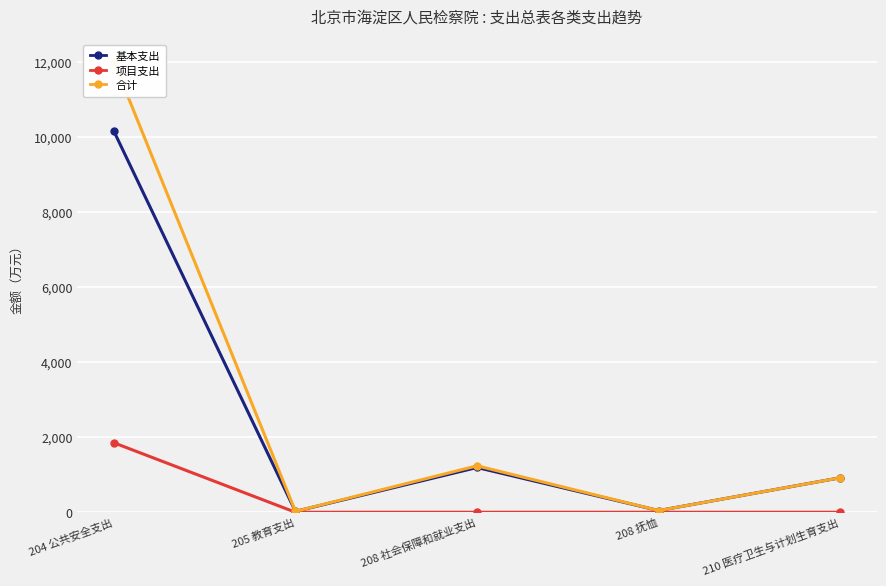

What is the greatest value displayed?

12000.1